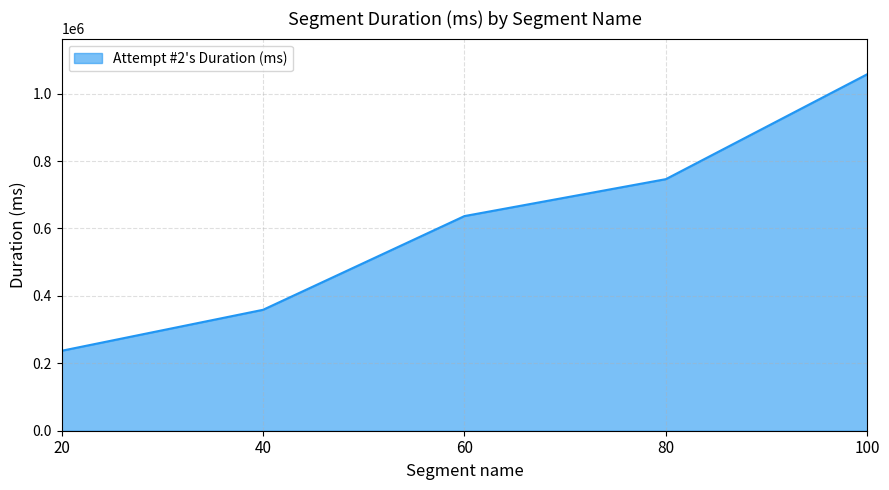

How many lines are shown in the chart?

1